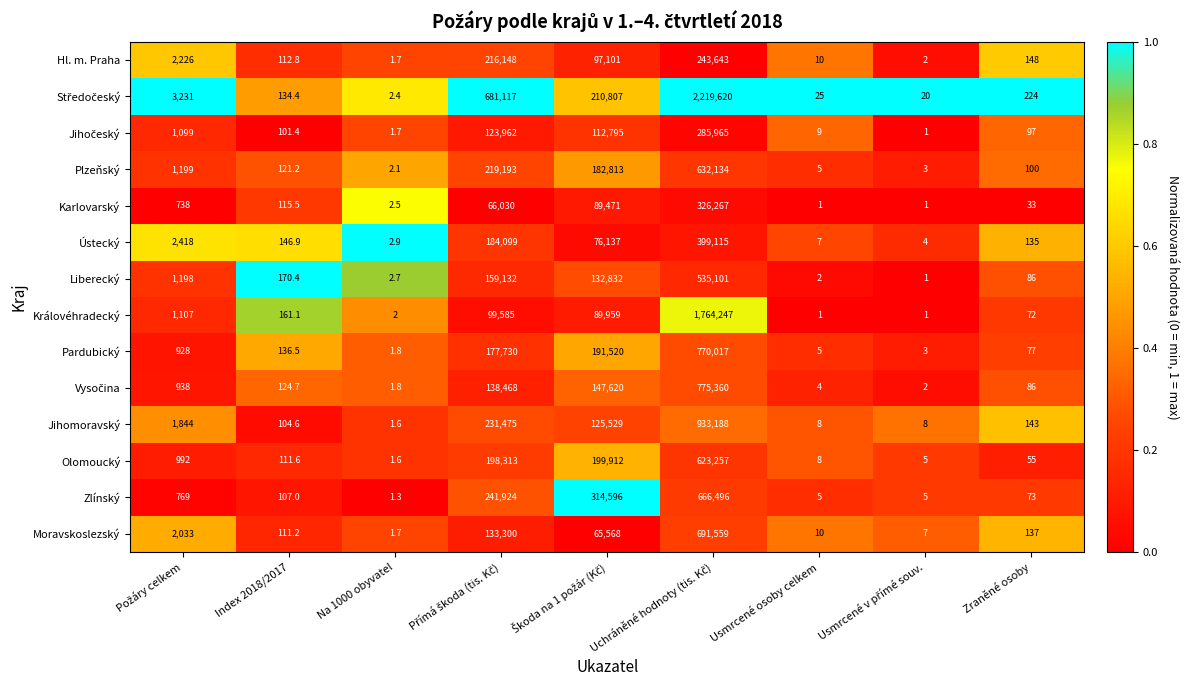

Is it true that Ústecký equals 135.0 at Zraněné osoby?

True